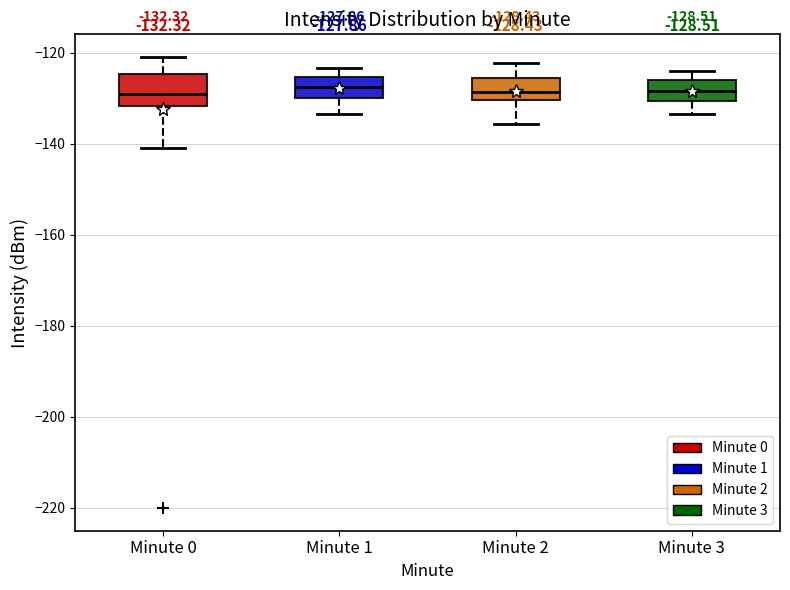

Comparing the boxes themselves (not the whiskers), which one is the tallest?

Minute 0